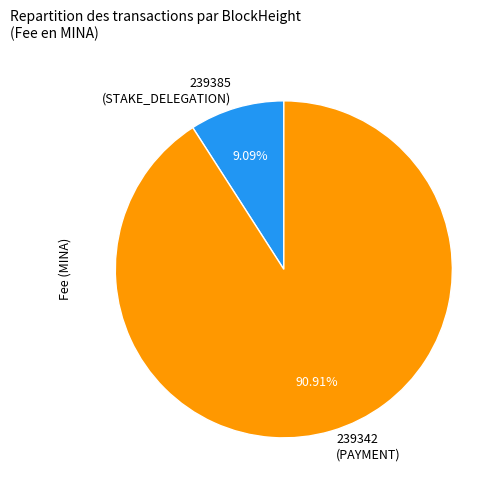

True or false: 239342 (PAYMENT) accounts for 85% of the total.

False